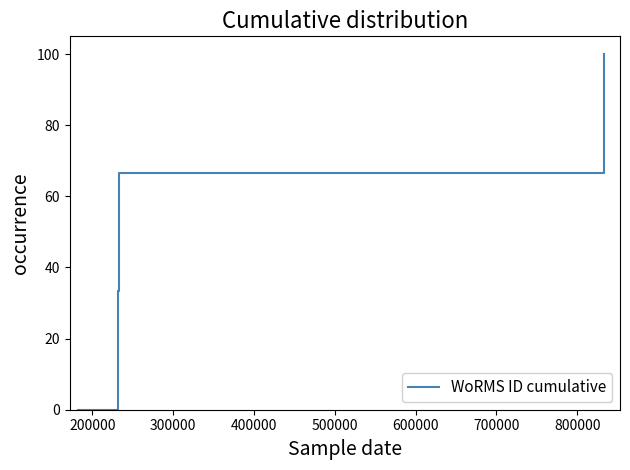

True or false: there are more than 1 points higher than both neighbors.

False